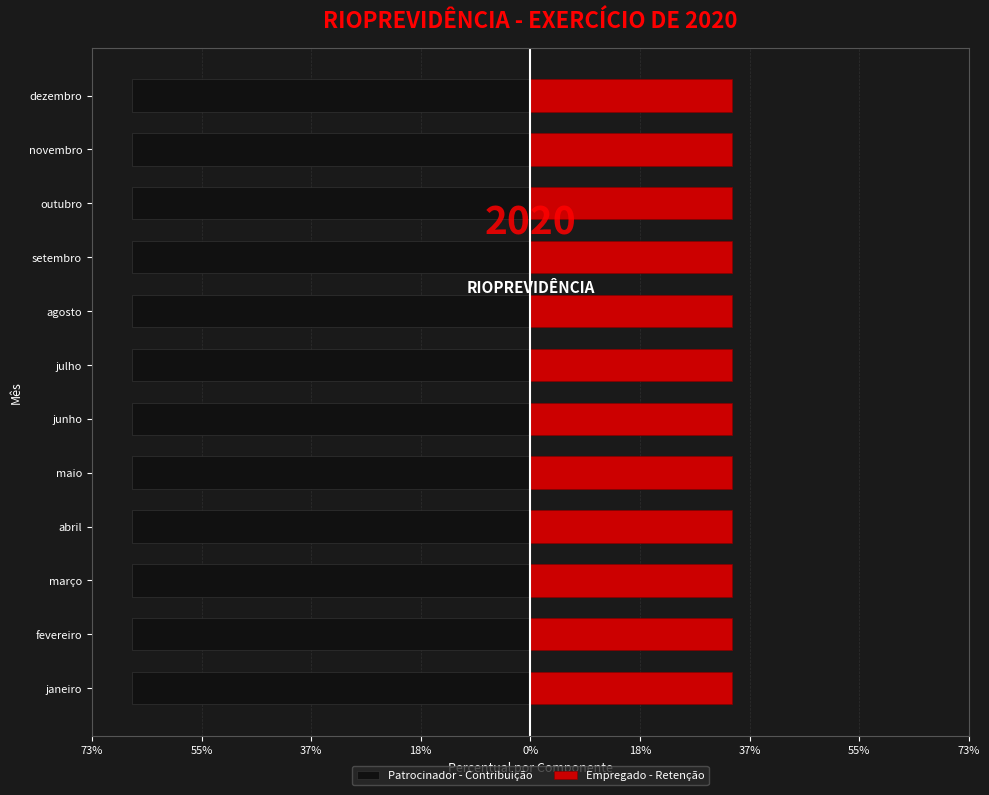

Which series has the largest total across all categories?

Empregado - Retenção